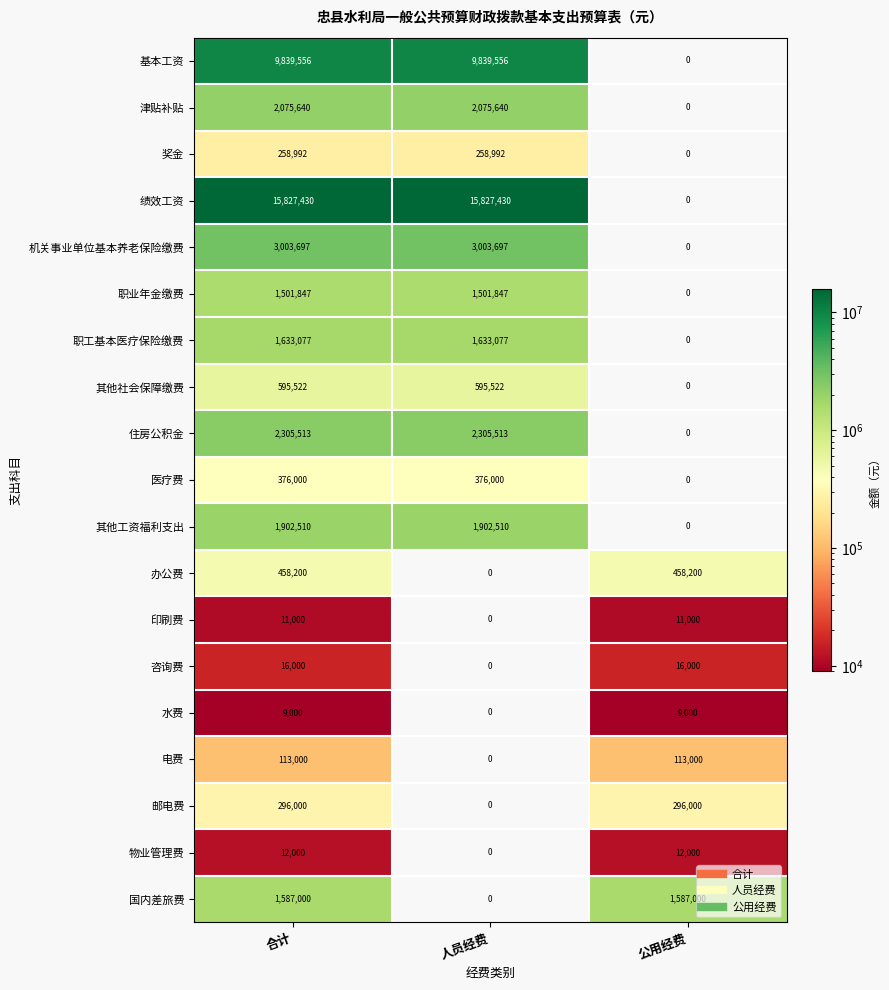

What is the sum of all 机关事业单位基本养老保险缴费 values?

6007394